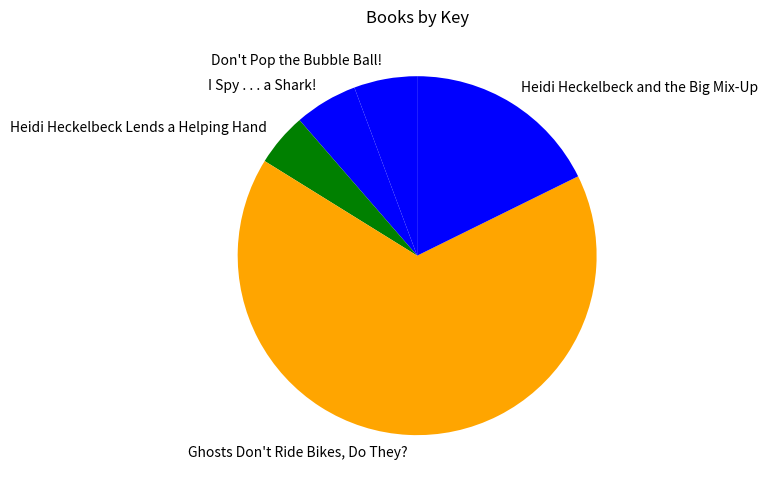

Is the sum of Heidi Heckelbeck Lends a Helping Hand and I Spy . . . a Shark! greater than half?

No